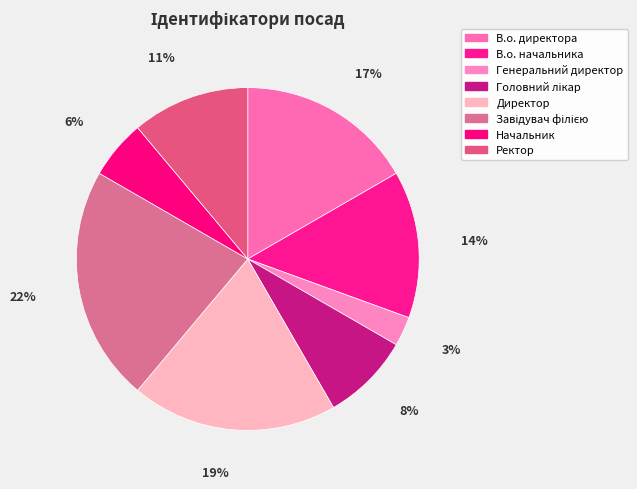

How many segments does this pie chart have?

8